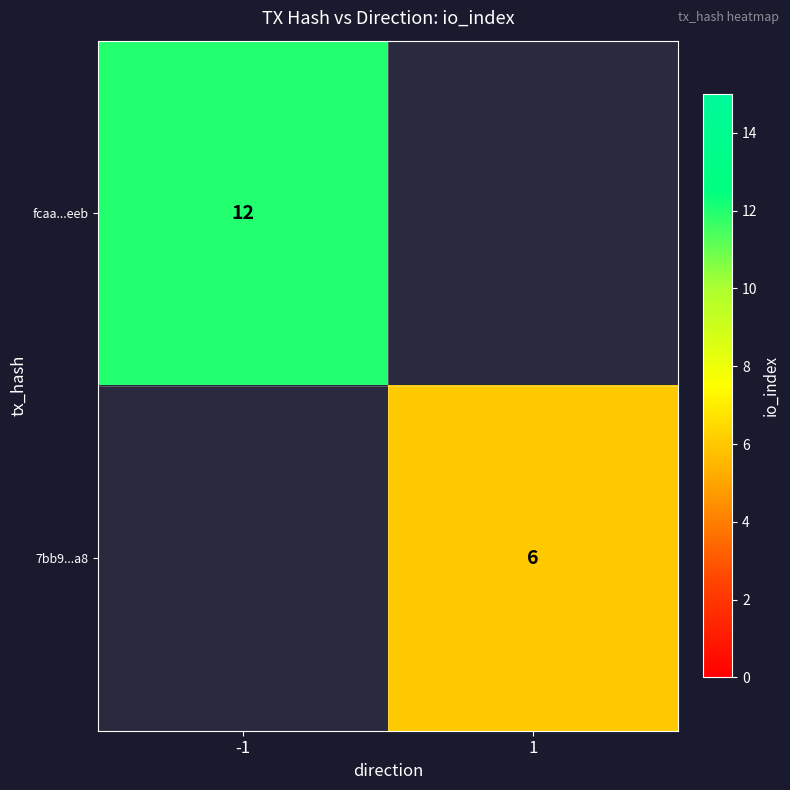

The fcaa...eeb series shows 4 at -1. True or false?

False